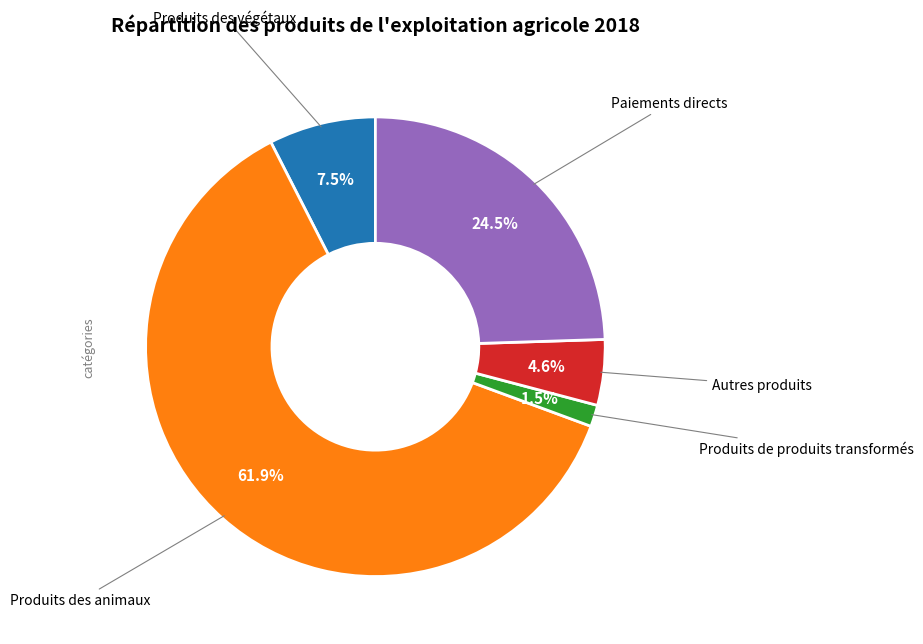

To the nearest percent, what is the average slice percentage?

20%